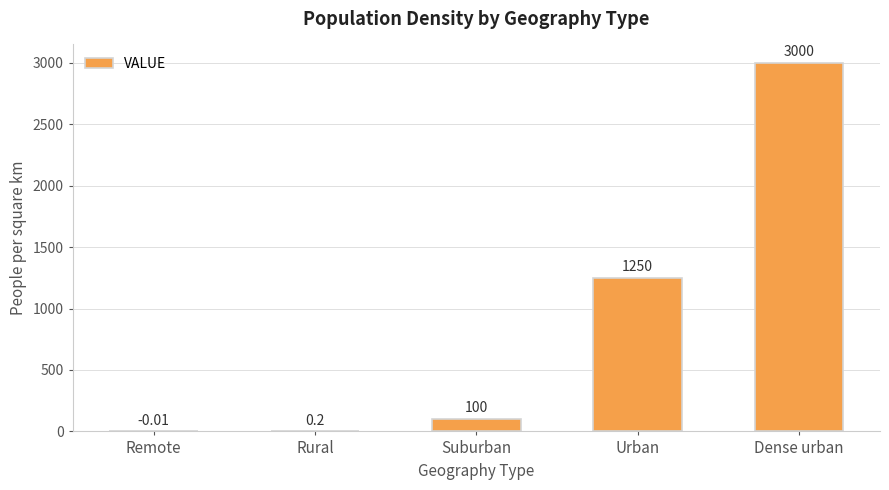

The chart shows a value of 3000.0 at Dense urban. True or false?

True